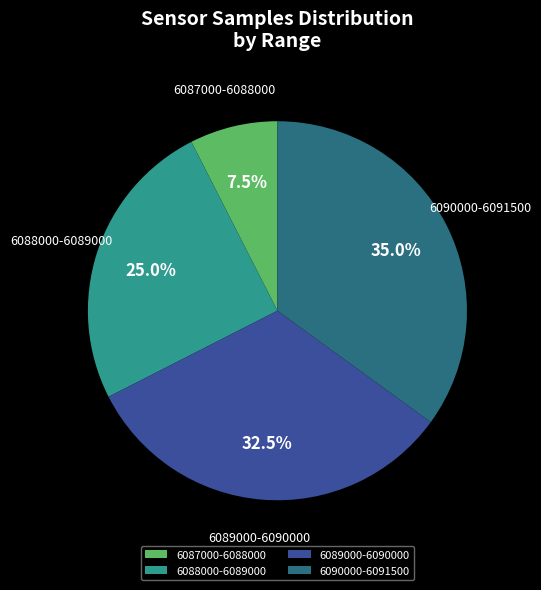

What percentage do 6089000-6090000 and 6087000-6088000 together represent?

40.0%